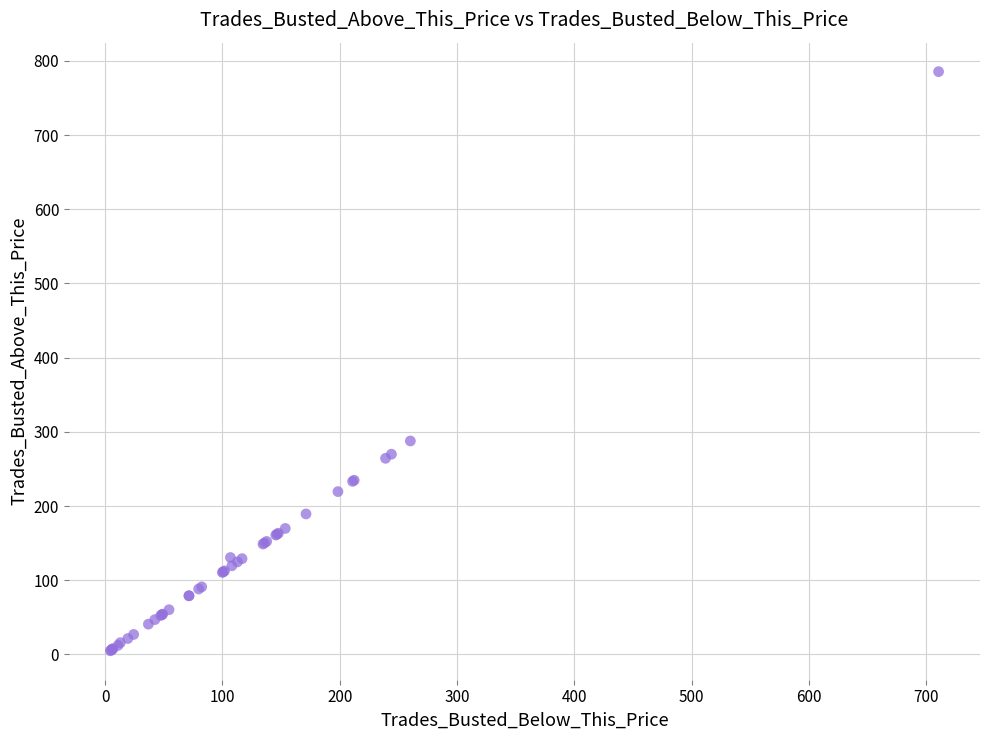

What Y value in the scatter plot is closest to 395?

287.7